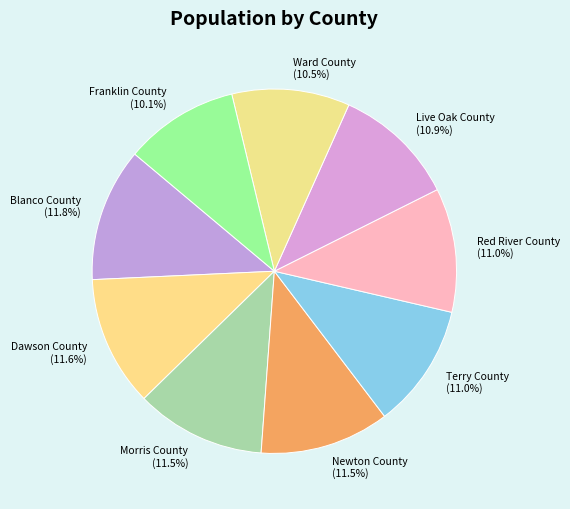

How much of the chart is everything except Ward County?

89.5%